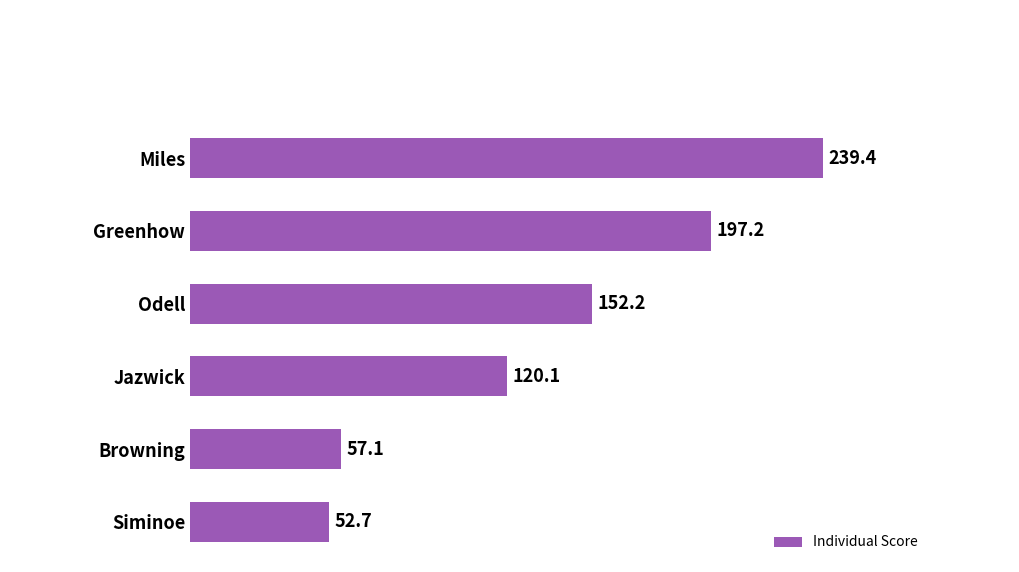

Approximately how many times larger is the value at Miles compared to Odell?

1.6